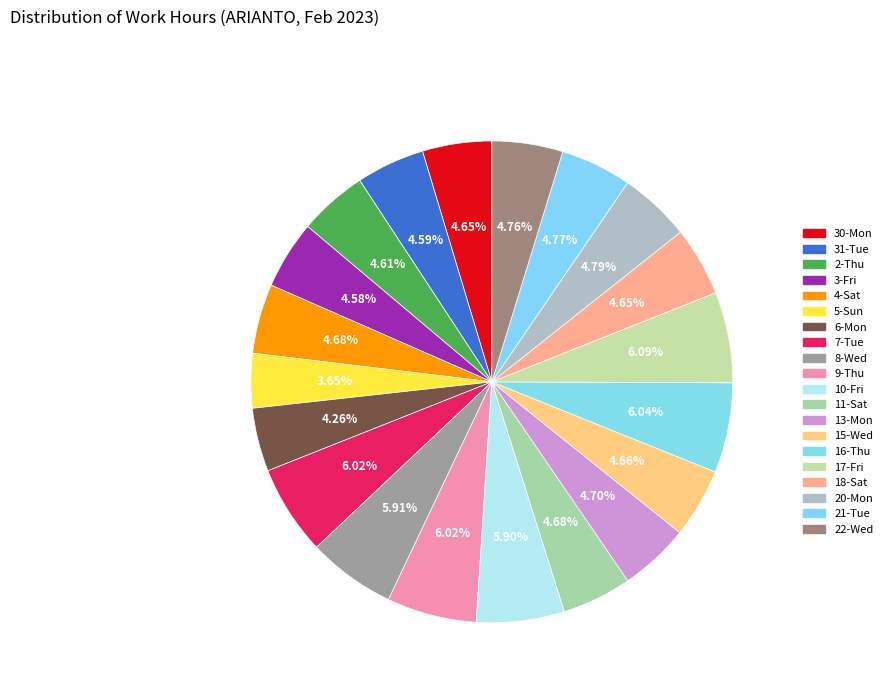

Is 20-Mon the majority of the pie?

No